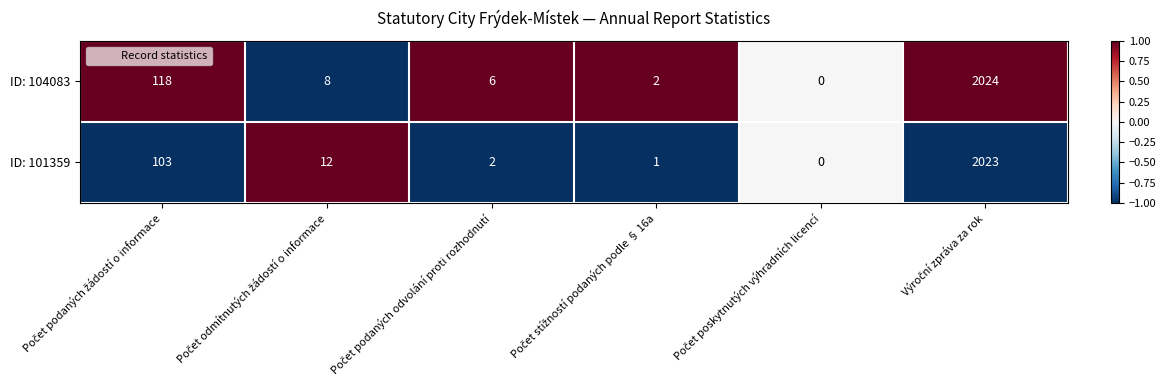

What is the difference between the maximum and minimum values in the ID: 104083 series?

2024